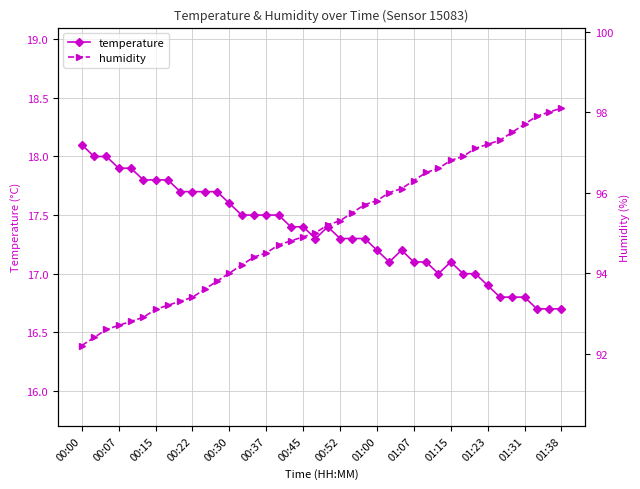

What is the lowest value of the temperature series?

16.7